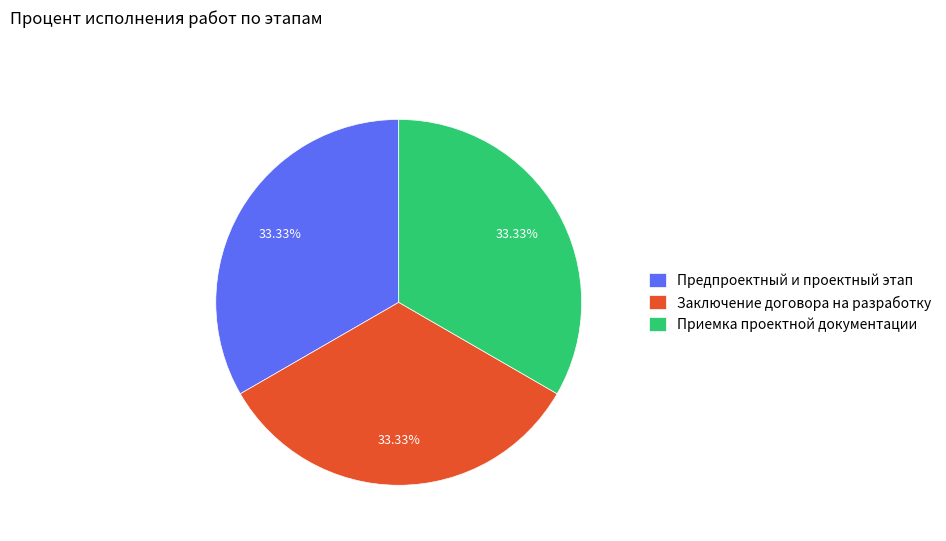

Combined, do Предпроектный и проектный этап and Приемка проектной документации account for over 50%?

Yes